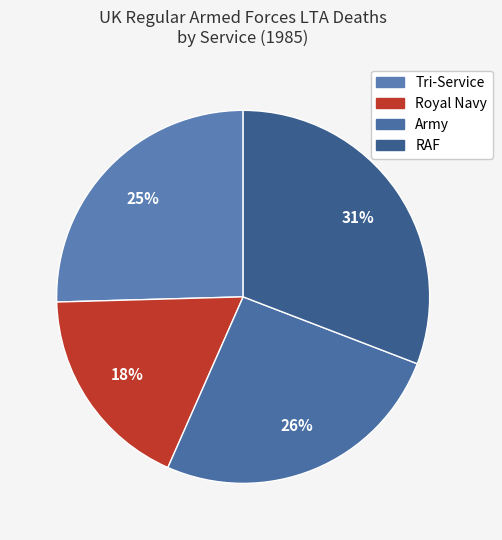

What percentage is the RAF slice, to the nearest percent?

31%